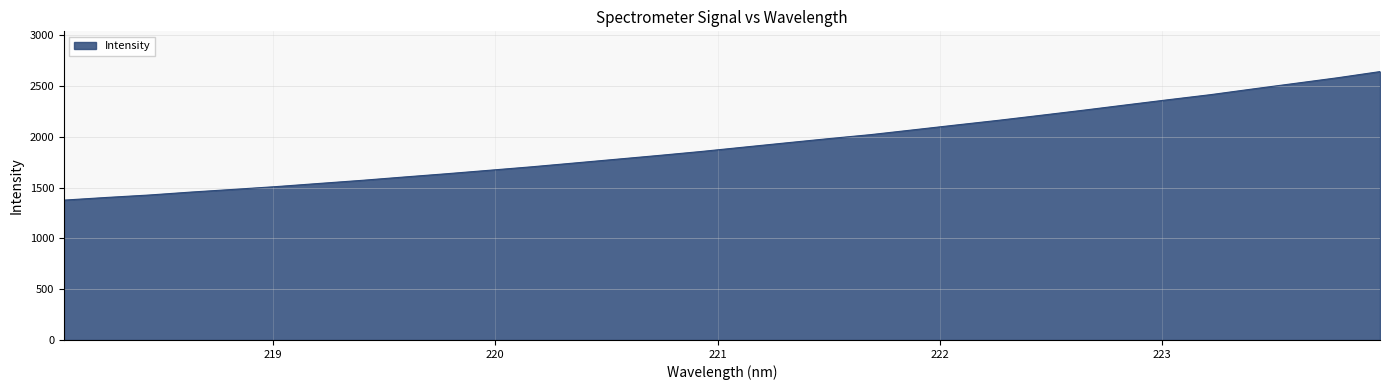

What is the maximum value shown in the chart?

2642.4